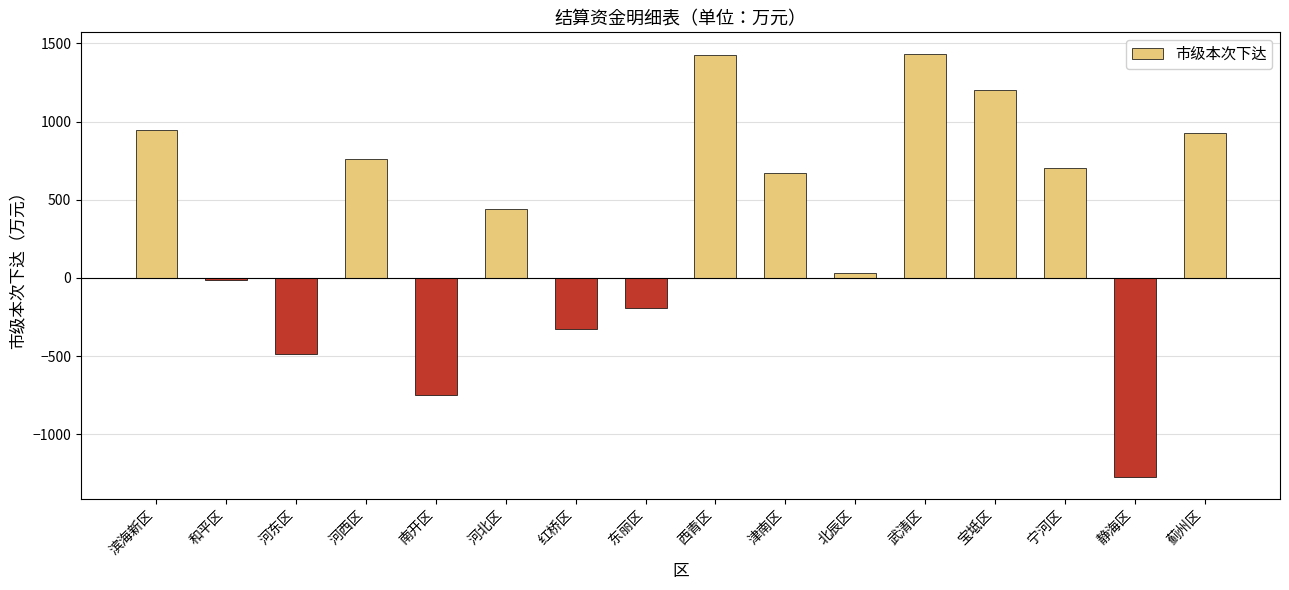

What is the greatest value displayed?

1435.0